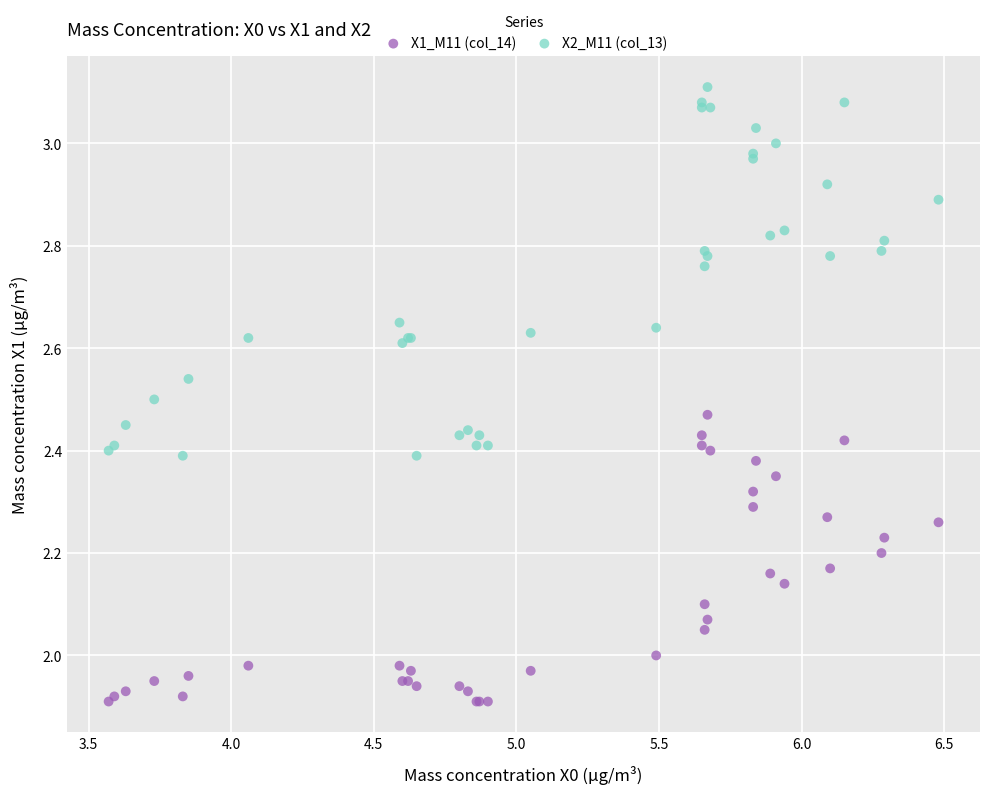

Which series reaches the maximum Y coordinate?

X2_M11 (col_13)